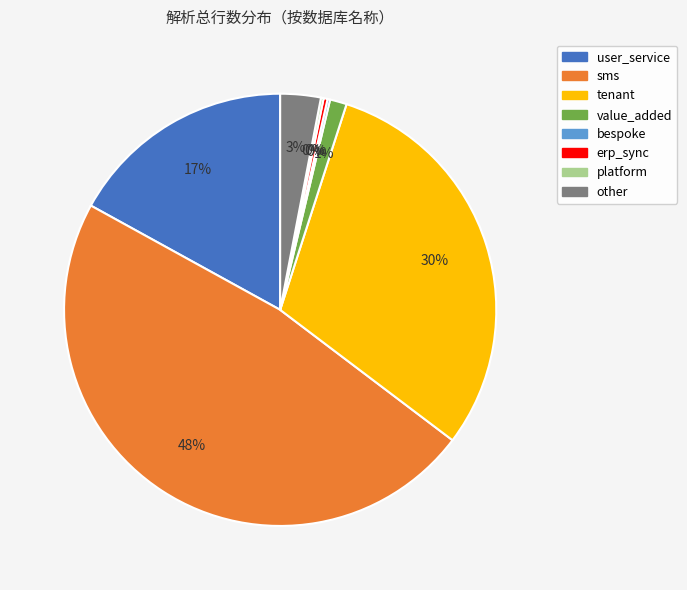

True or false: sms accounts for 48% of the total.

True